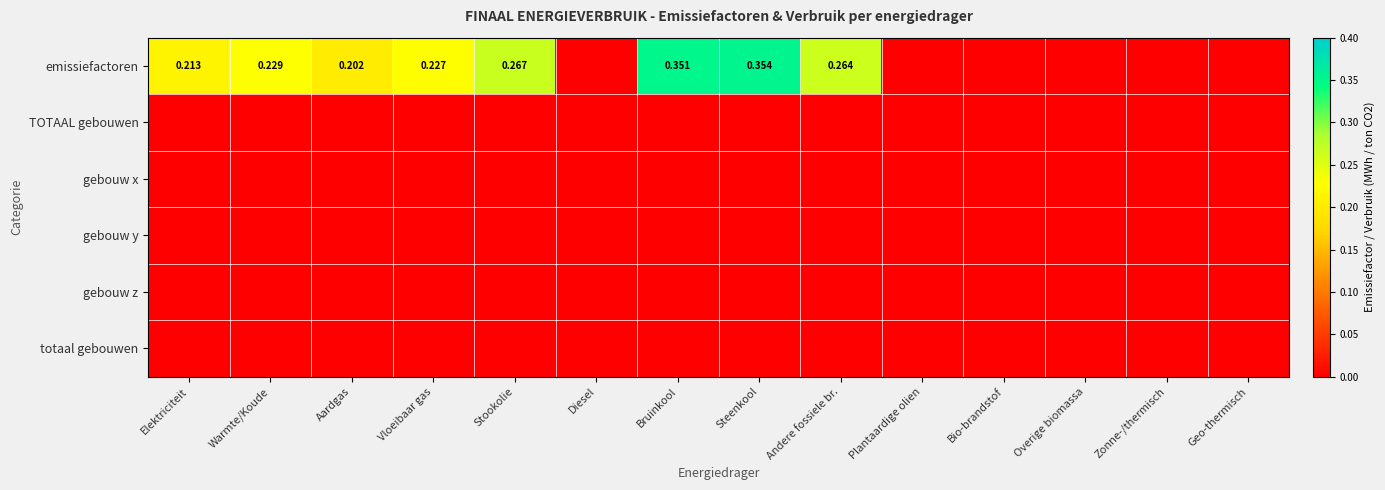

Is the value of gebouw y at Zonne-/thermisch greater than the value of gebouw x at Diesel?

No